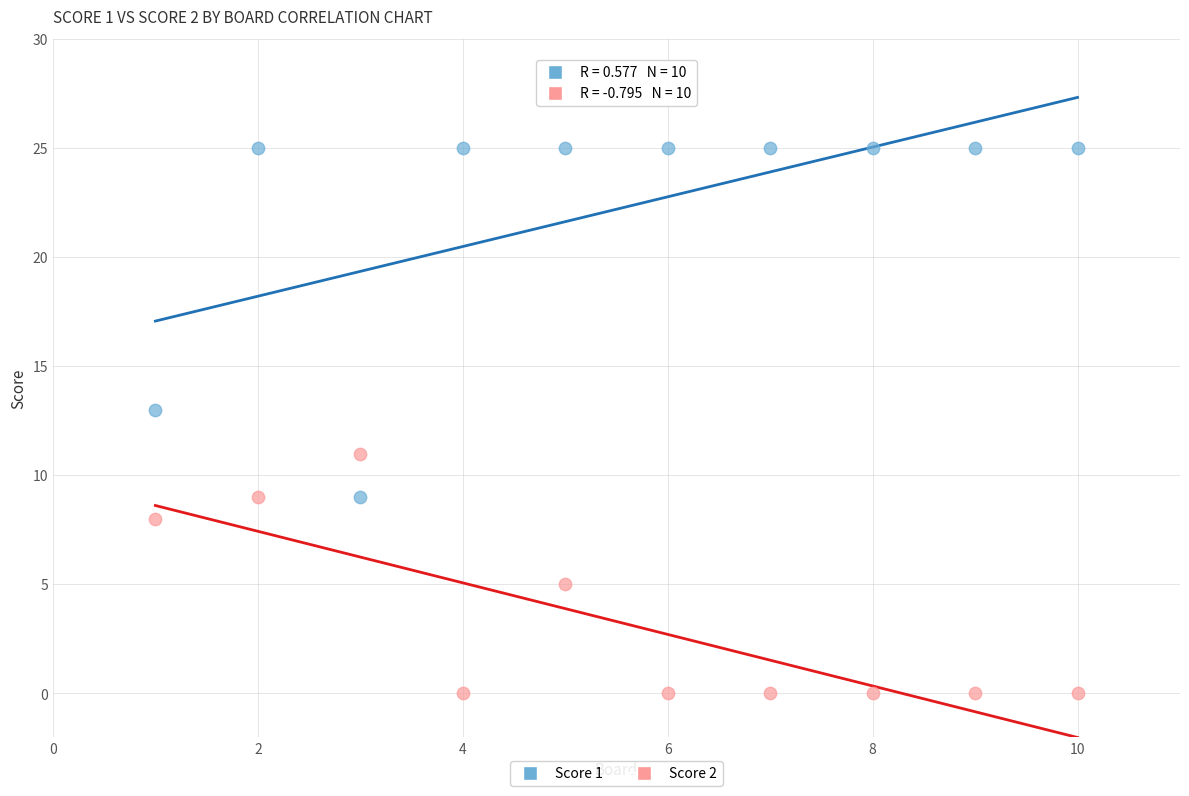

Which series reaches the minimum Y coordinate?

Score 2